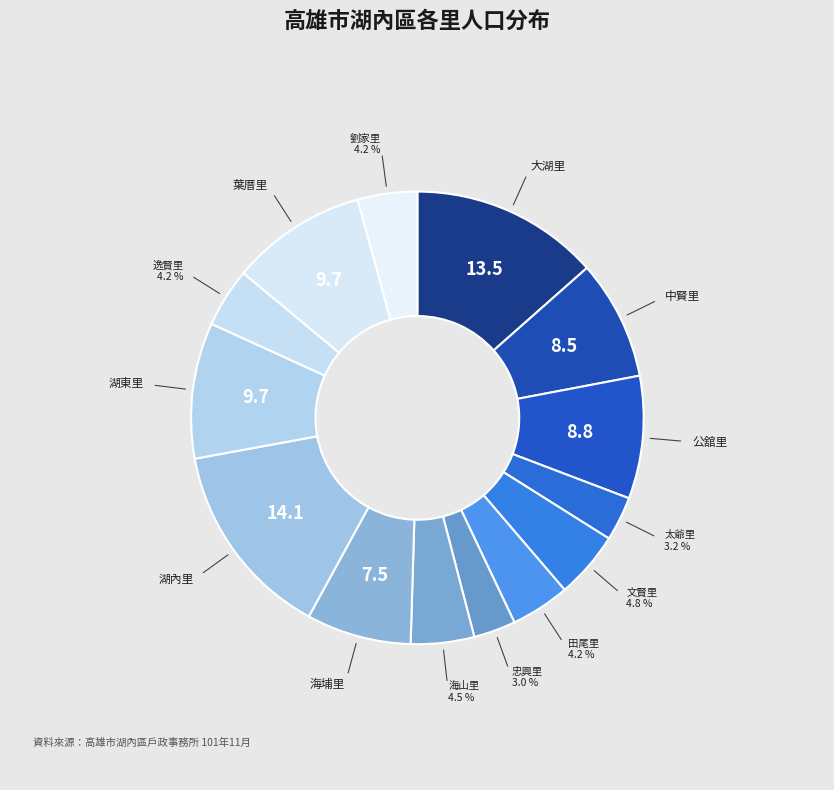

How many slices are in this pie chart?

14